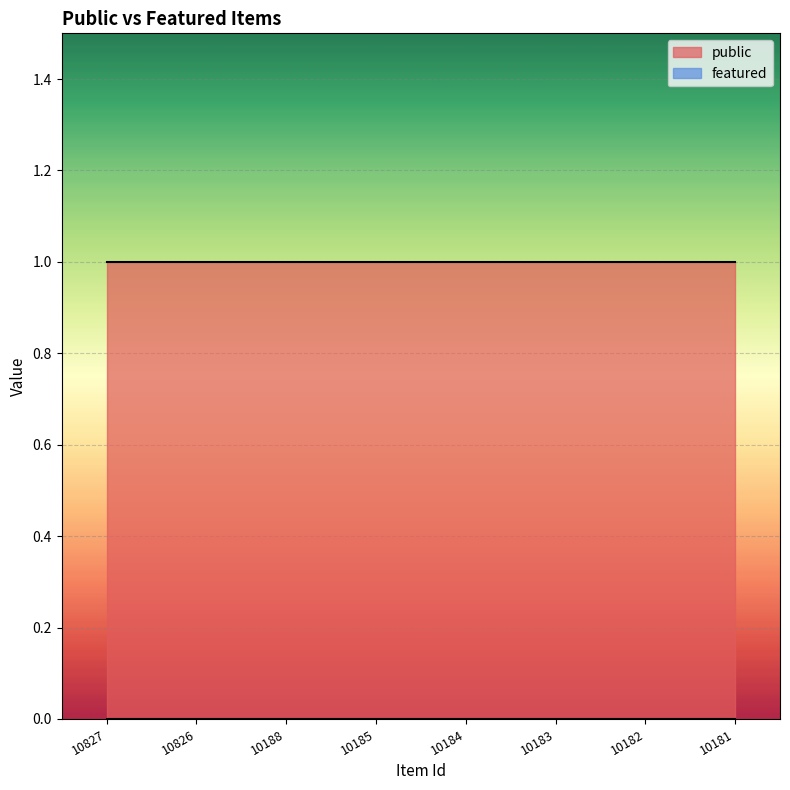

The value of public at 10827 is 1. True or false?

True